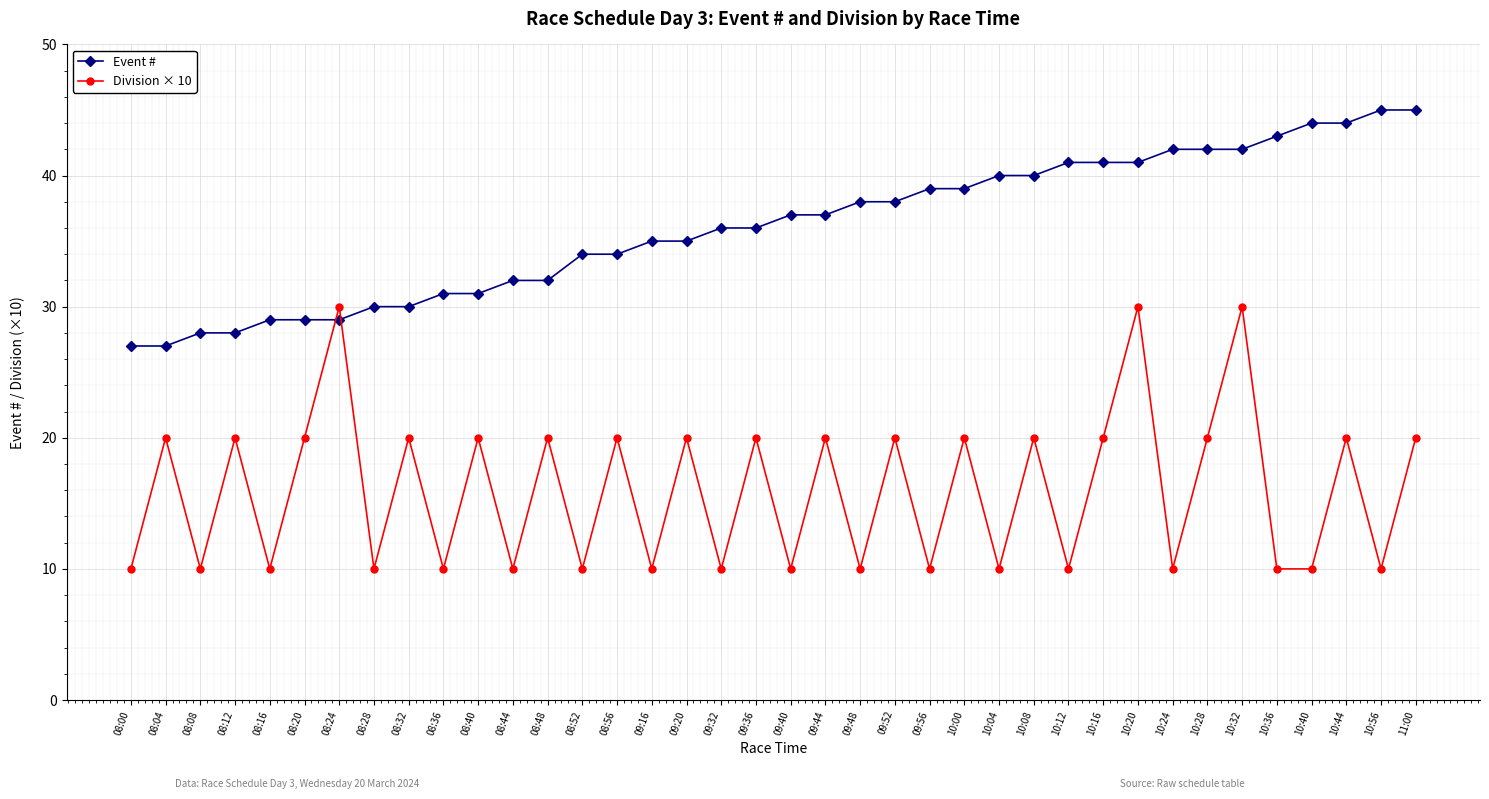

What is the value of the Division × 10 point at the 30th from the left?

30